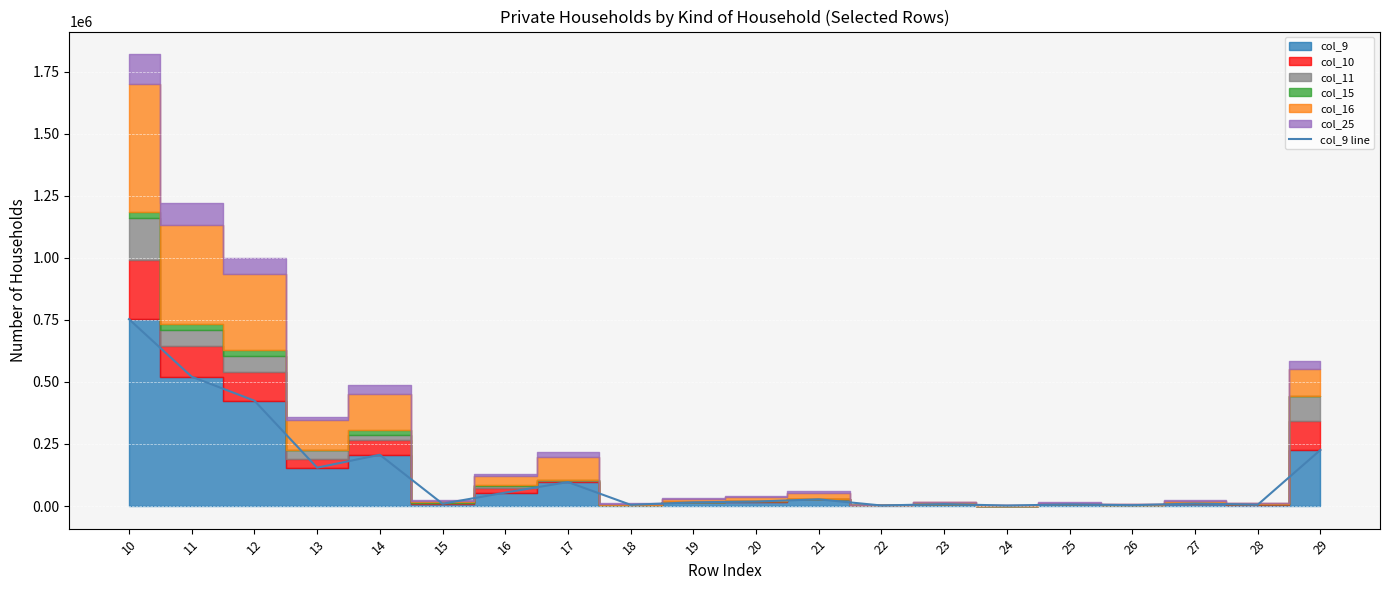

What is the value of the 1st point from the left?

752878